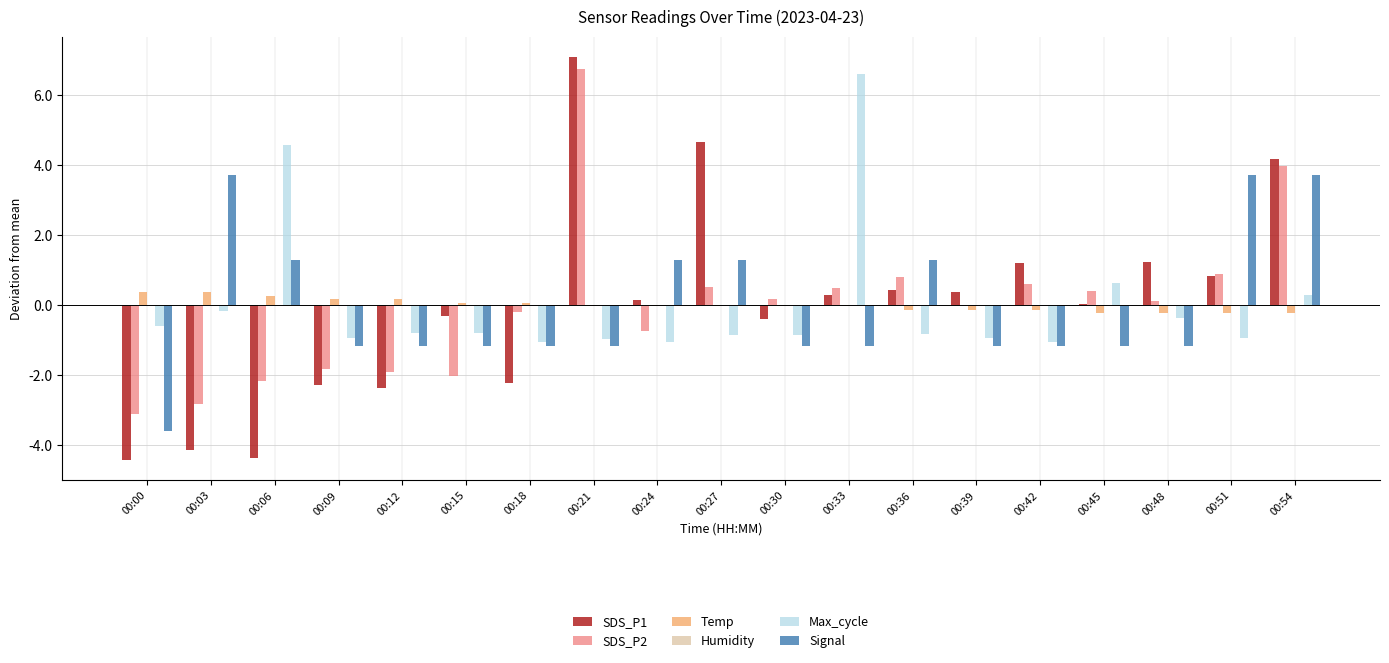

How many categories are shown in the chart?

19